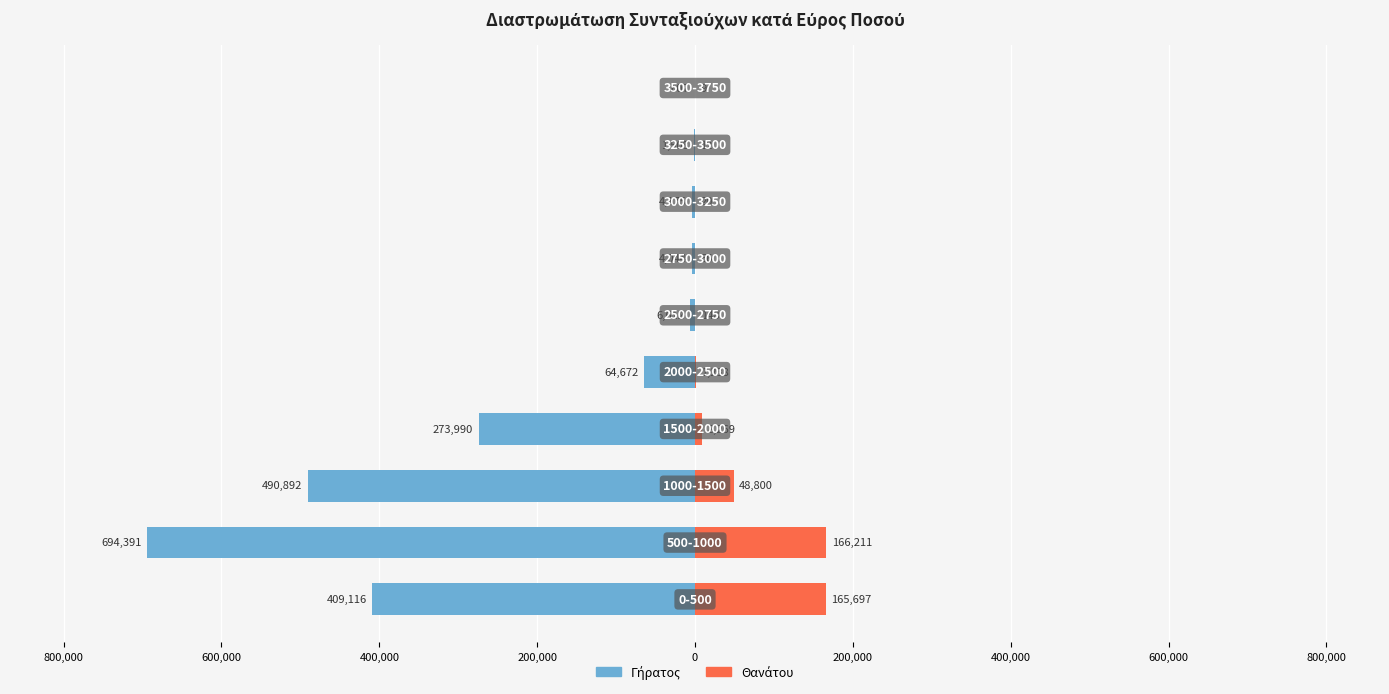

List the series in order of their peak value, lowest first.

Γήρατος, Θανάτου